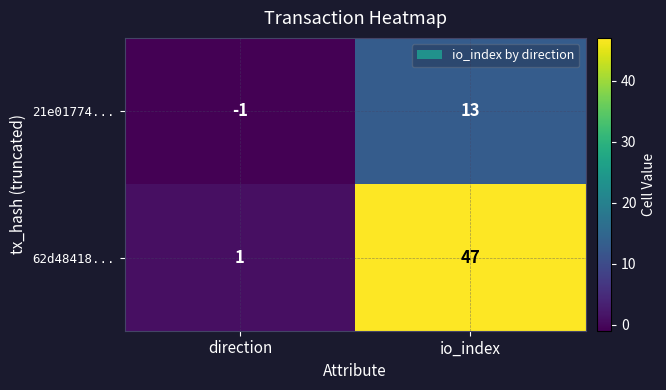

What is the difference between the maximum and minimum values in the 62d48418... series?

46